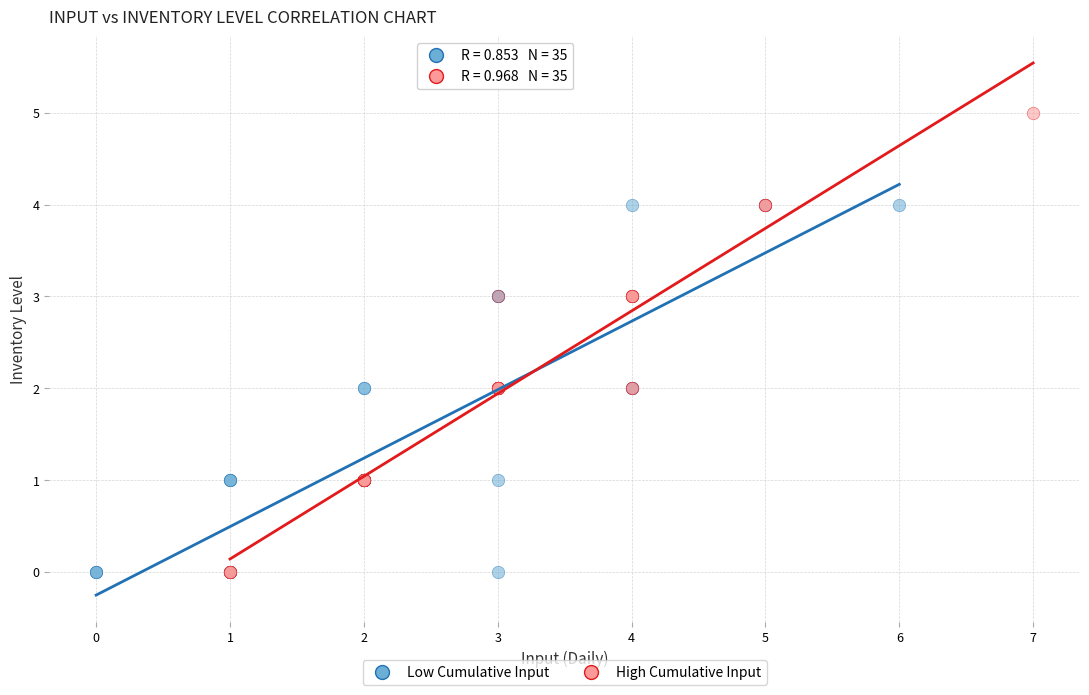

Which series reaches the maximum Y coordinate?

High Cumulative Input